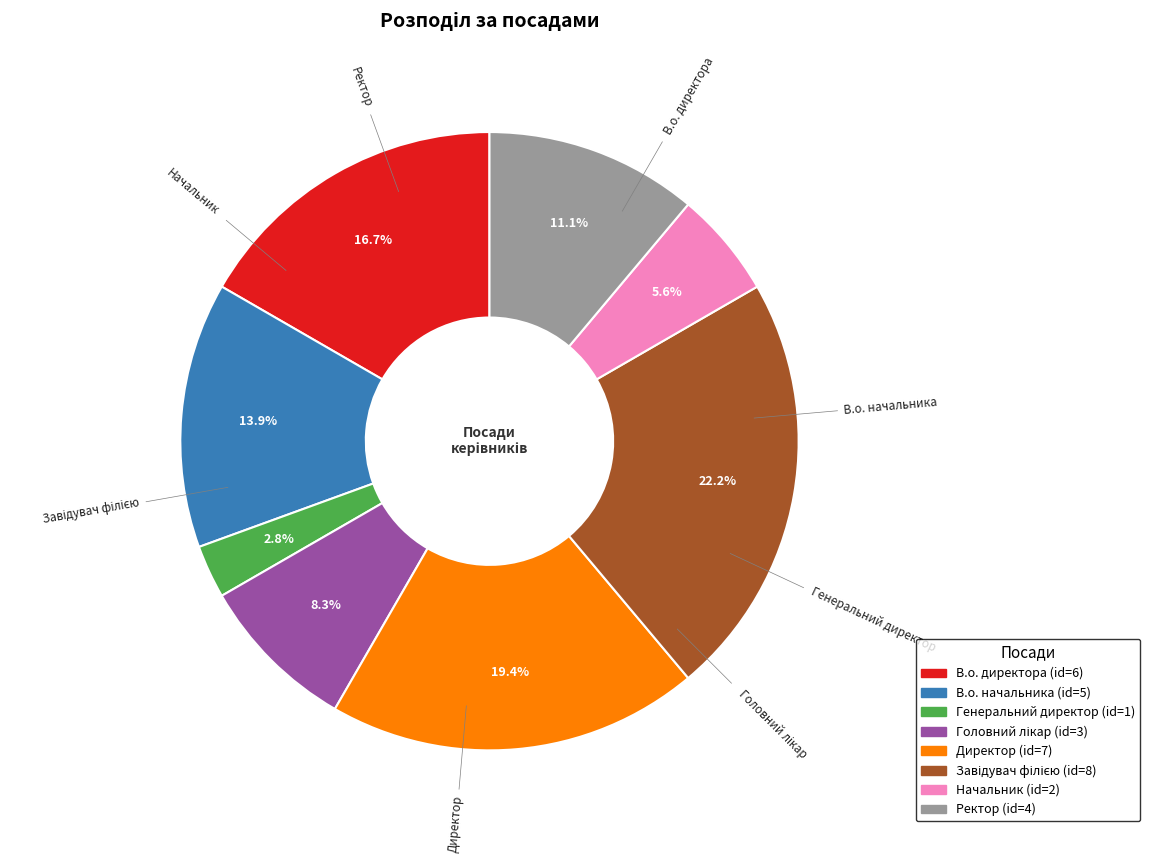

Which slice is the smallest?

Генеральний директор